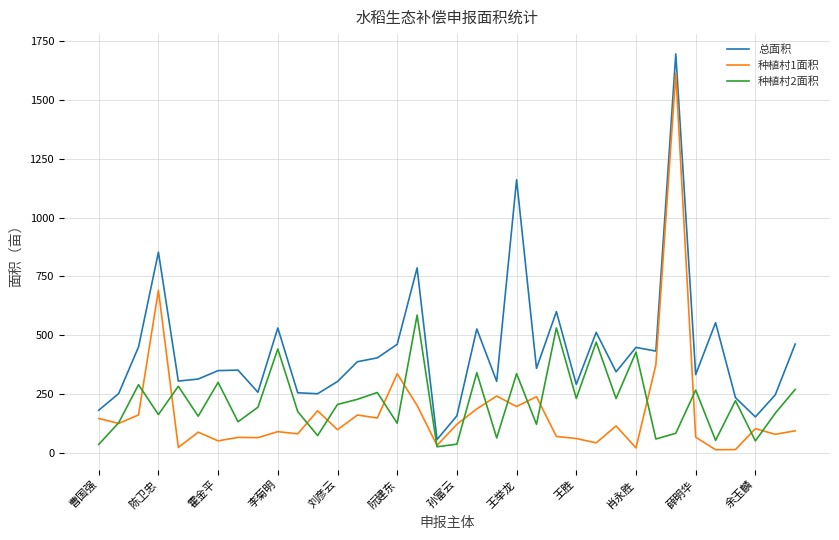

Which series has the largest total across all categories?

总面积